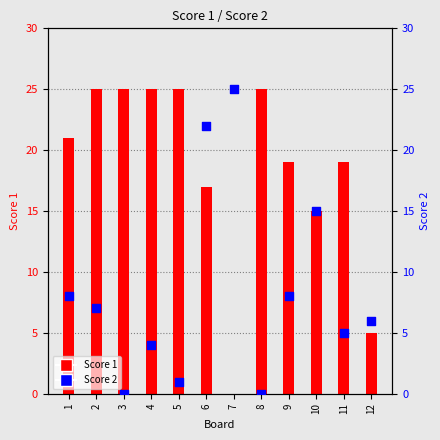

Which series contains the lowest Y value?

Score 1